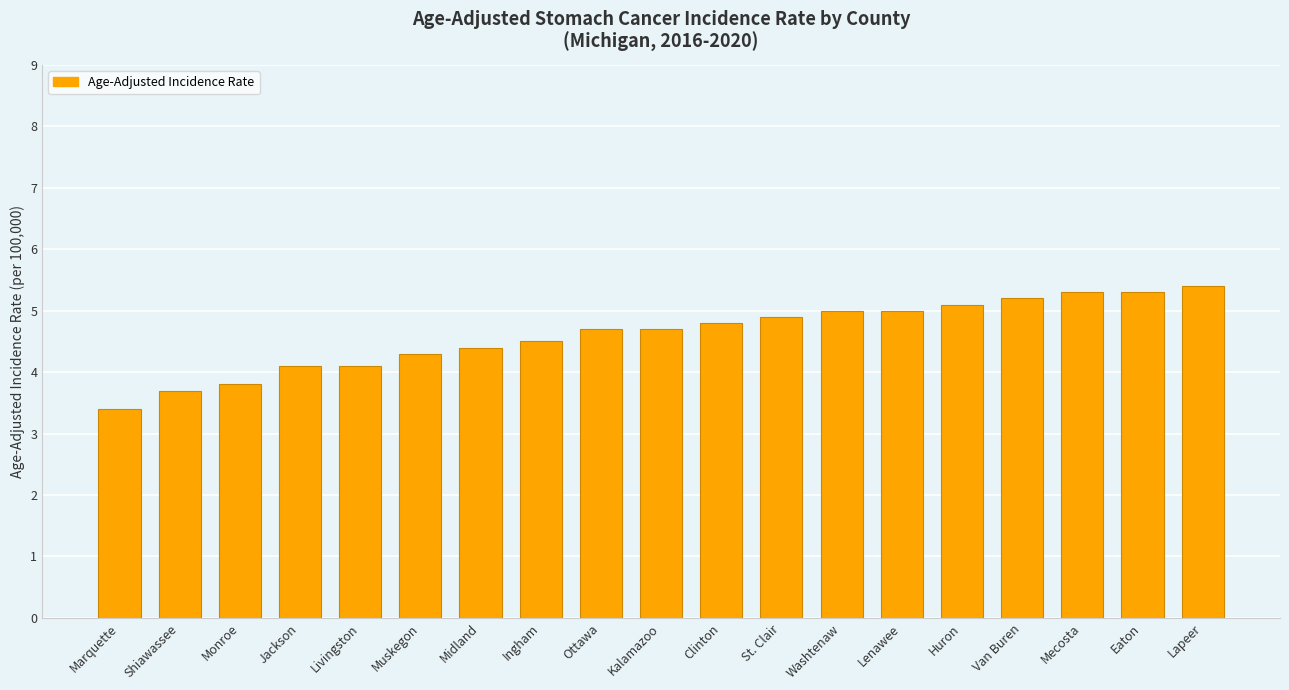

At which category does the chart reach its minimum across all series?

Marquette